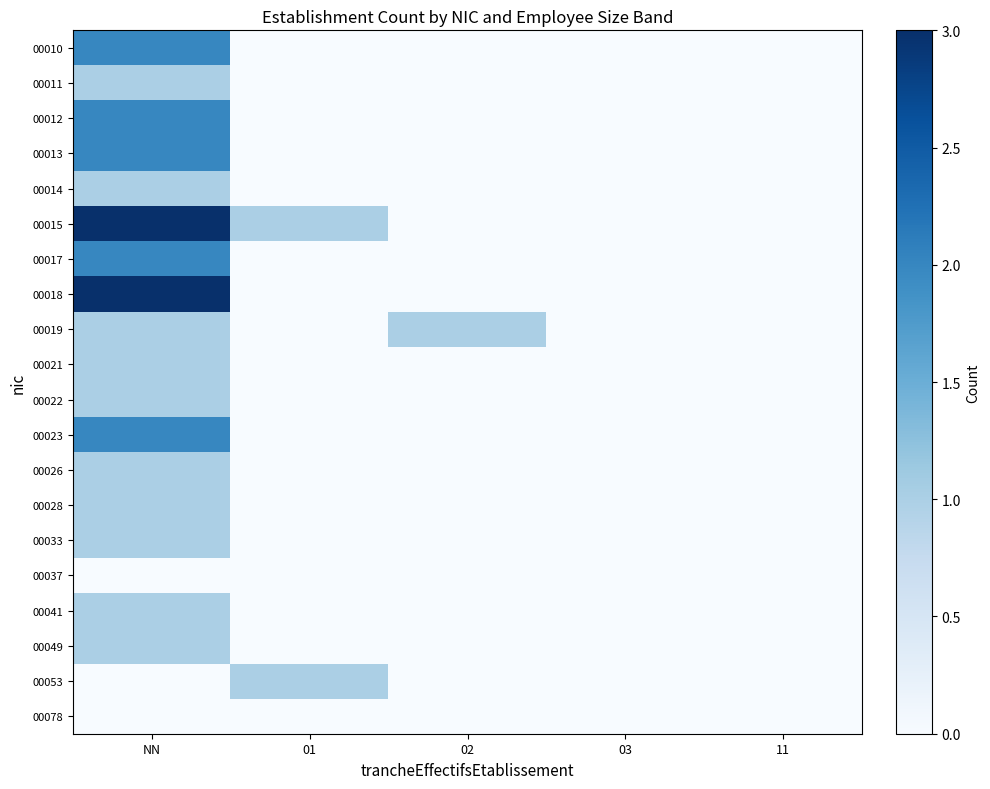

Rank the series at 02 from highest to lowest value.

00019, 00010, 00011, 00012, 00013, 00014, 00015, 00017, 00018, 00021, 00022, 00023, 00026, 00028, 00033, 00037, 00041, 00049, 00053, 00078